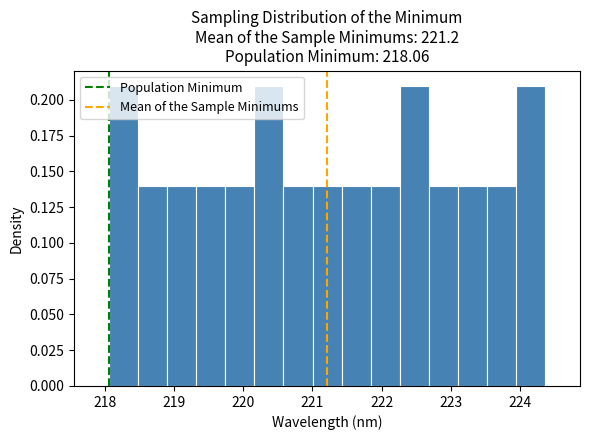

Reading left to right, transcribe this chart: for each bar, give the range it covers on the x-axis and its height. Neither the bar edges nor the heights are printed on the chart, so give them approximately, as read against the axes.

218.1 to 218.5: 0.21
218.5 to 218.9: 0.14
218.9 to 219.3: 0.14
219.3 to 219.7: 0.14
219.7 to 220.2: 0.14
220.2 to 220.6: 0.21
220.6 to 221.0: 0.14
221.0 to 221.4: 0.14
221.4 to 221.8: 0.14
221.8 to 222.3: 0.14
222.3 to 222.7: 0.21
222.7 to 223.1: 0.14
223.1 to 223.5: 0.14
223.5 to 223.9: 0.14
223.9 to 224.4: 0.21